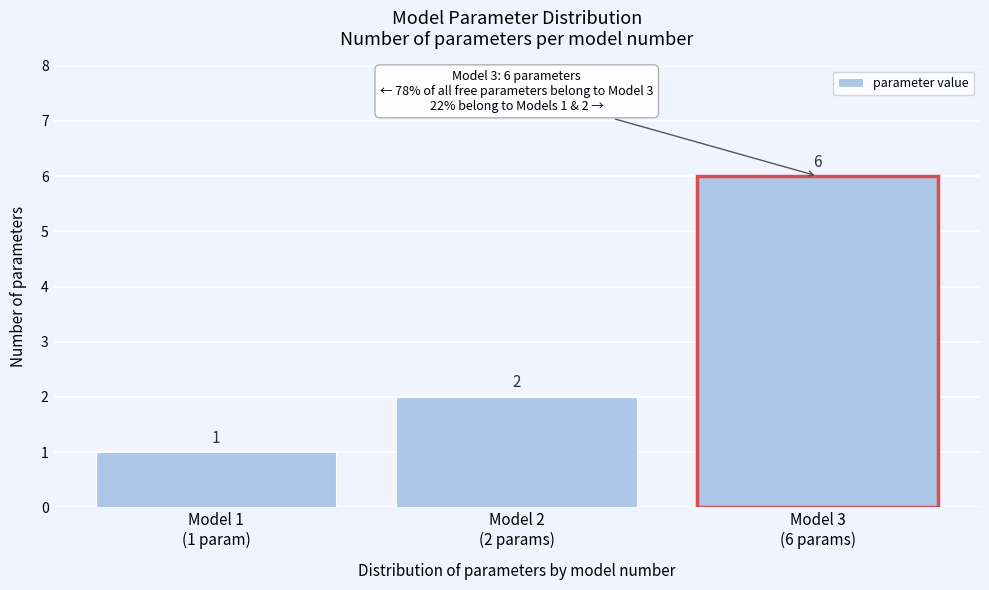

Reading left to right, what are all the values shown in this chart?

1	2	6